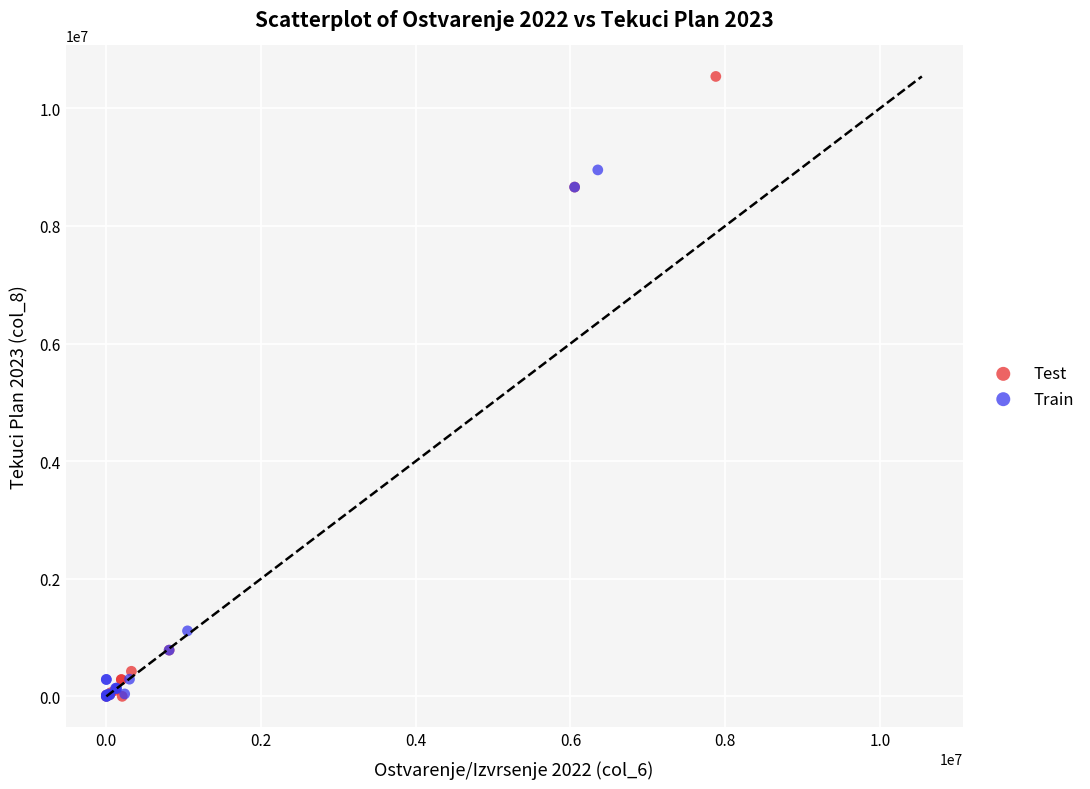

Which series reaches the maximum Y coordinate?

Test